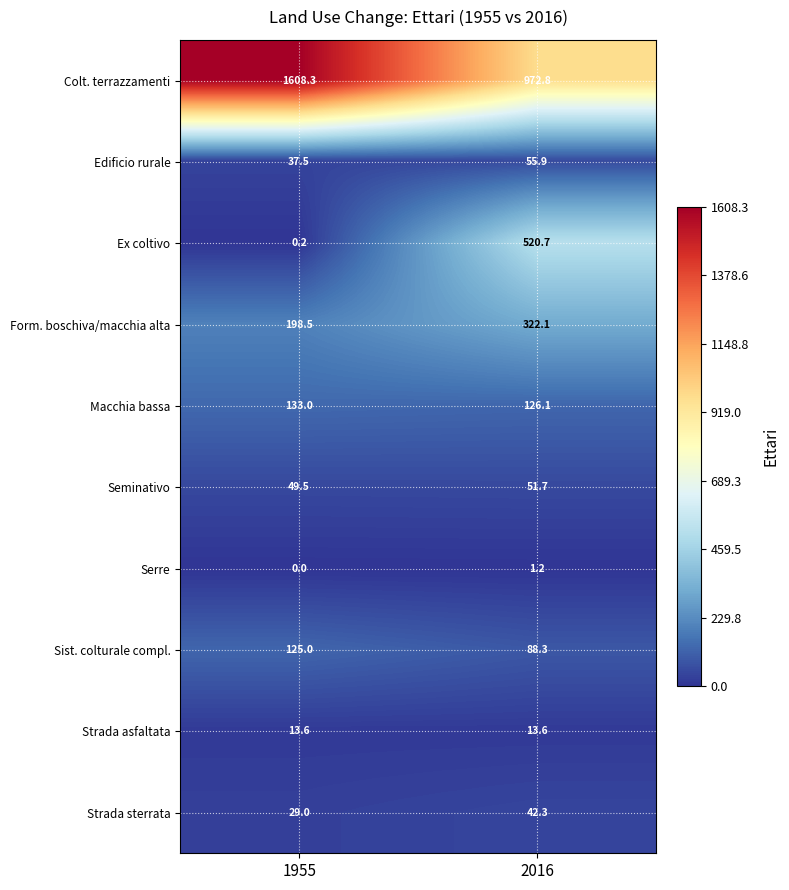

At which category is the sum across all series the highest?

2016